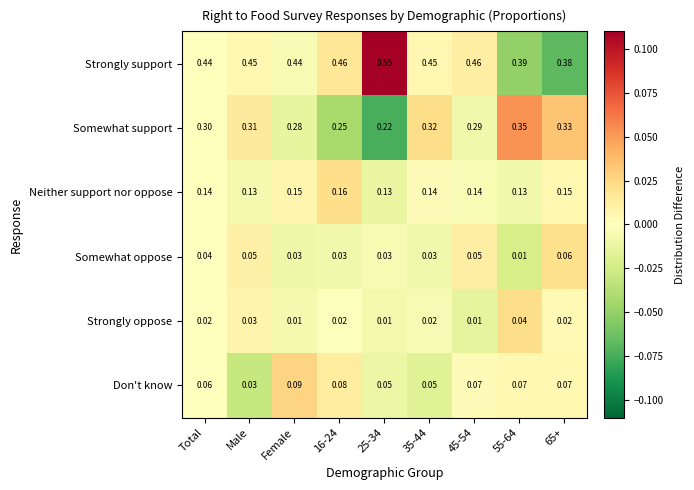

Which series has the widest spread of values?

Strongly support